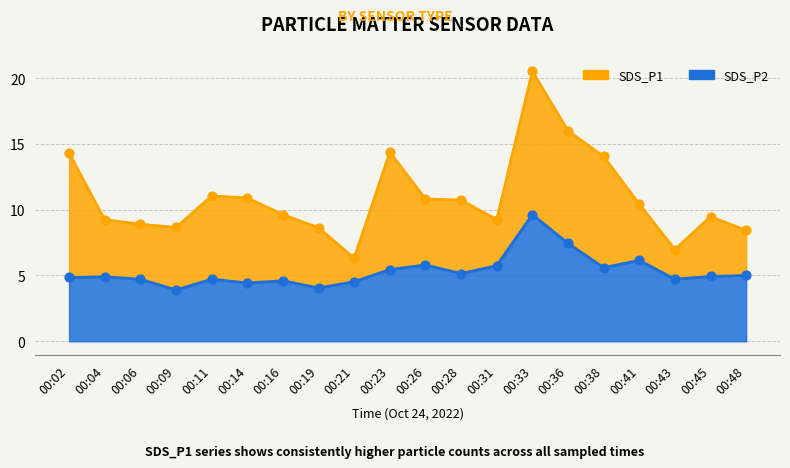

What are all the series names shown in the legend?

SDS_P1, SDS_P2